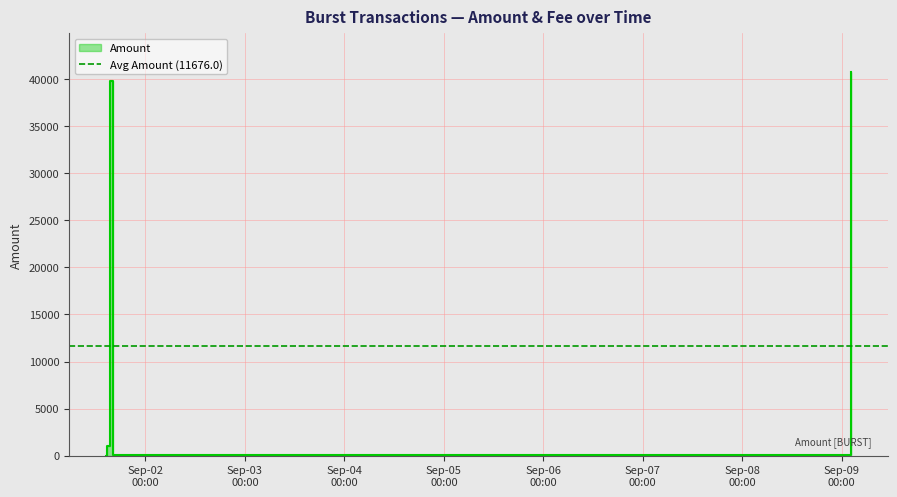

List the labels in order of value, largest first.

2020-09-09 02:09:14, 2020-09-01 15:21:52, 2020-09-01 14:49:09, 2020-09-03 07:28:41, 2020-09-01 16:05:53, 2020-09-01 16:05:53, 2020-09-01 14:31:46